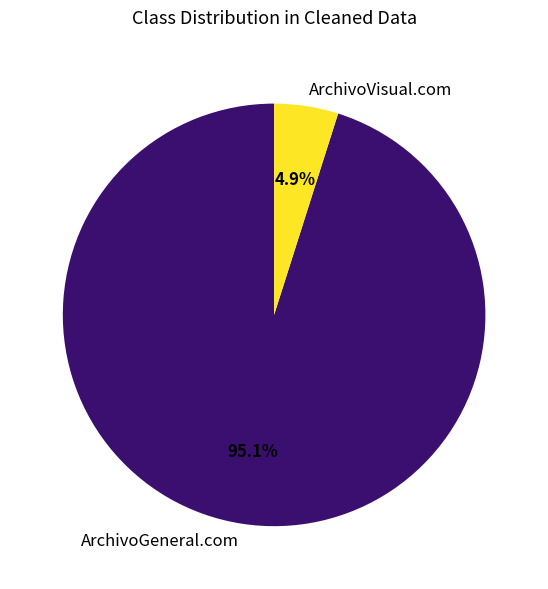

Is the sum of ArchivoVisual.com and ArchivoGeneral.com greater than half?

Yes